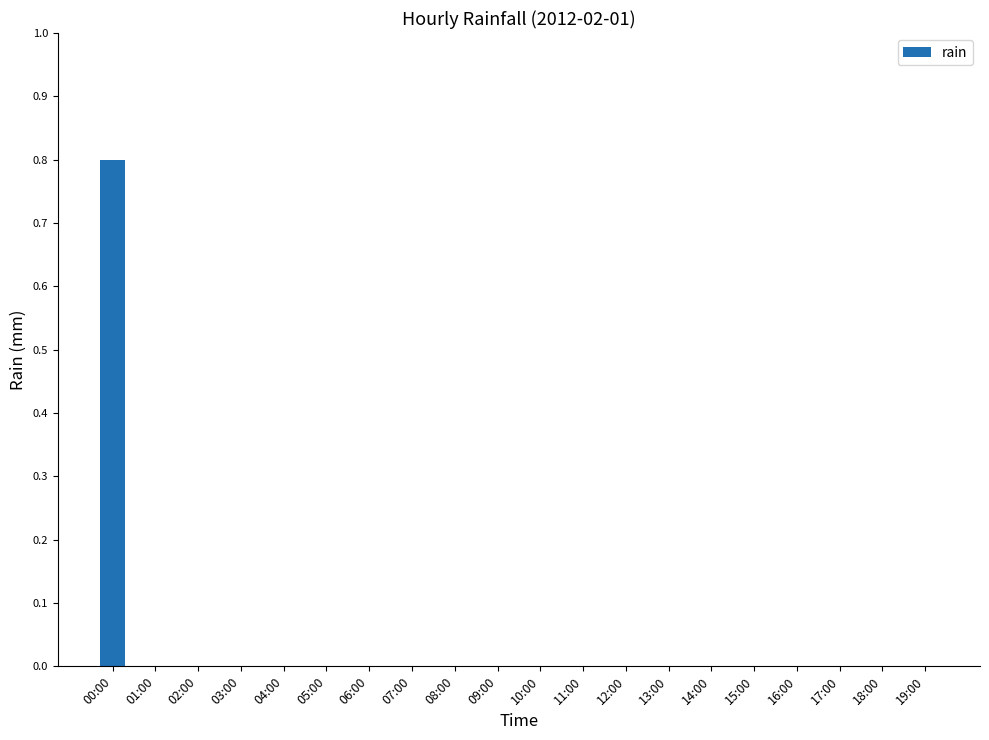

True or false: the data shows 0.0 at 13:00.

True